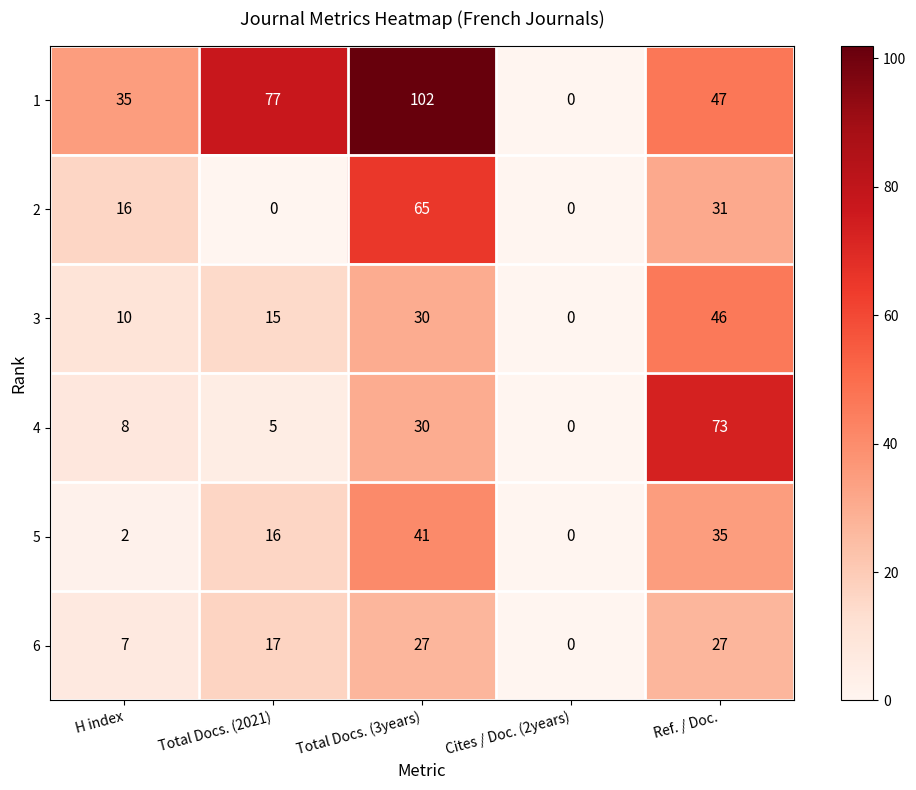

How many 1 values are between 35 and 77?

3